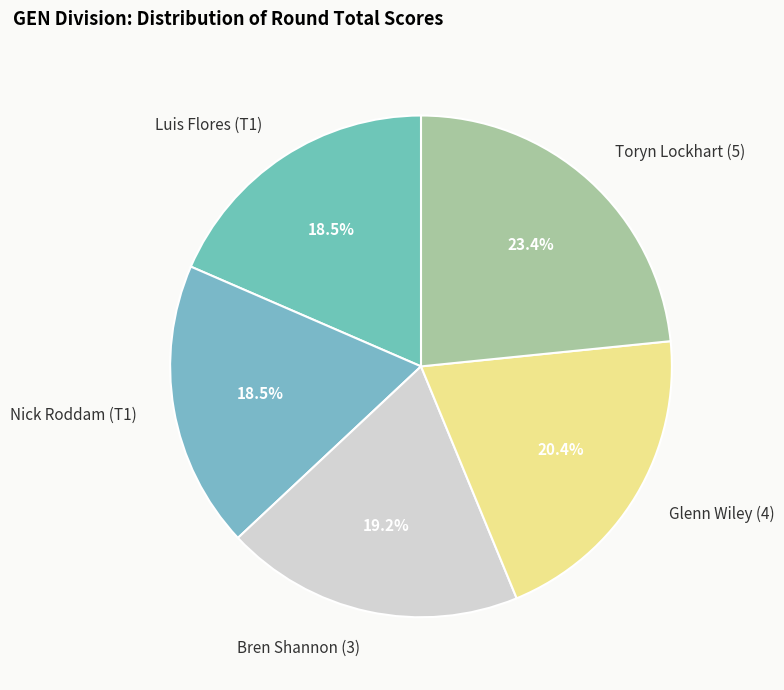

How much of the chart is everything except Bren Shannon (3)?

80.8%